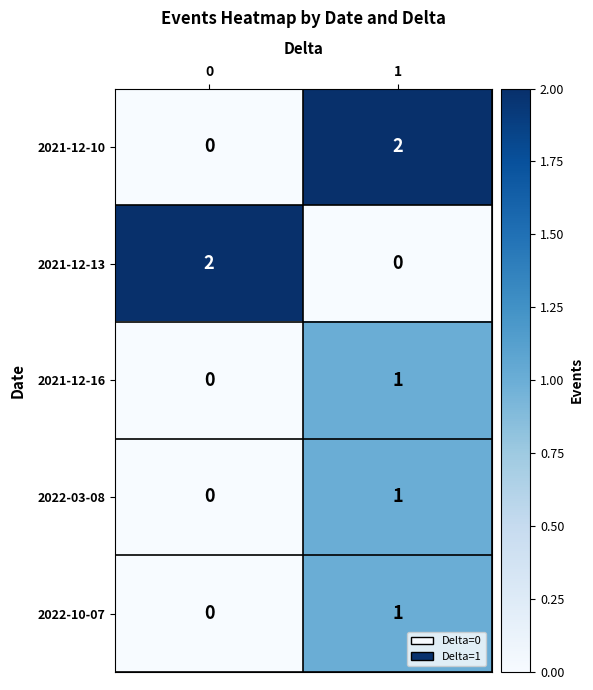

How many categories are shown in the chart?

2